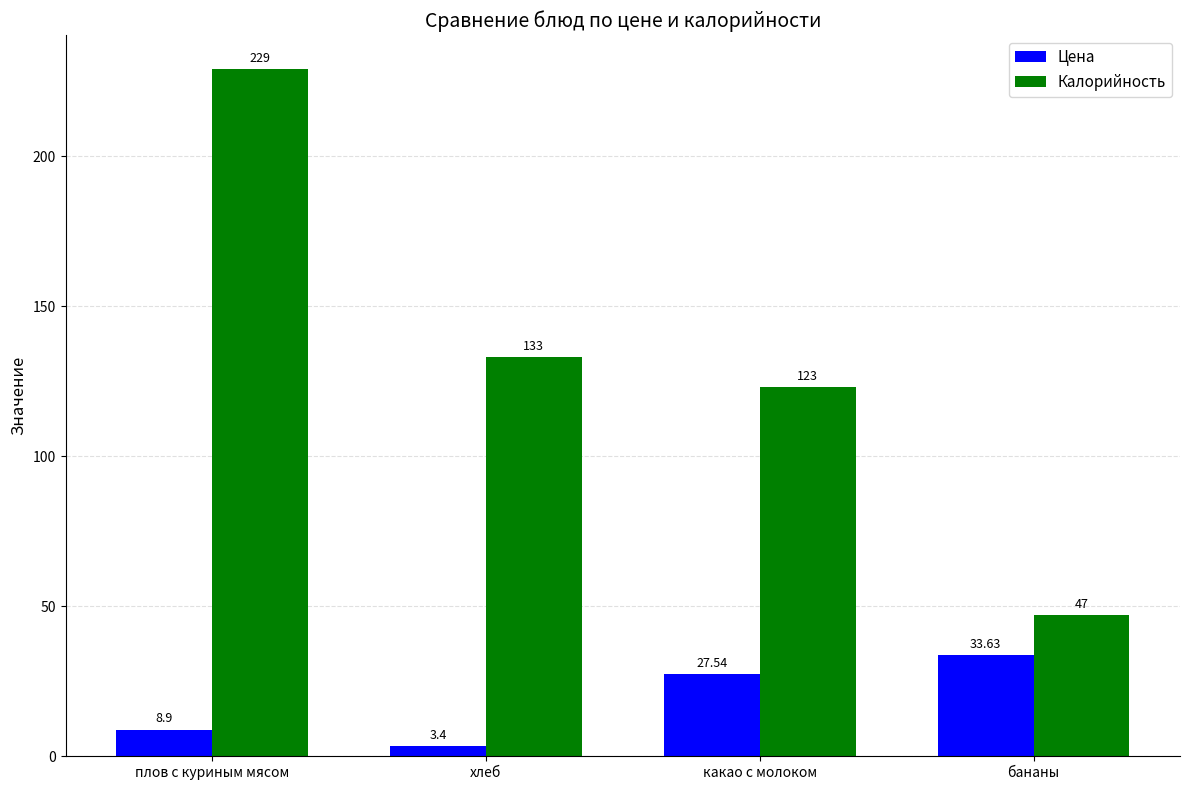

Rank the categories by Калорийность value from lowest to highest.

бананы, какао с молоком, хлеб, плов с куриным мясом